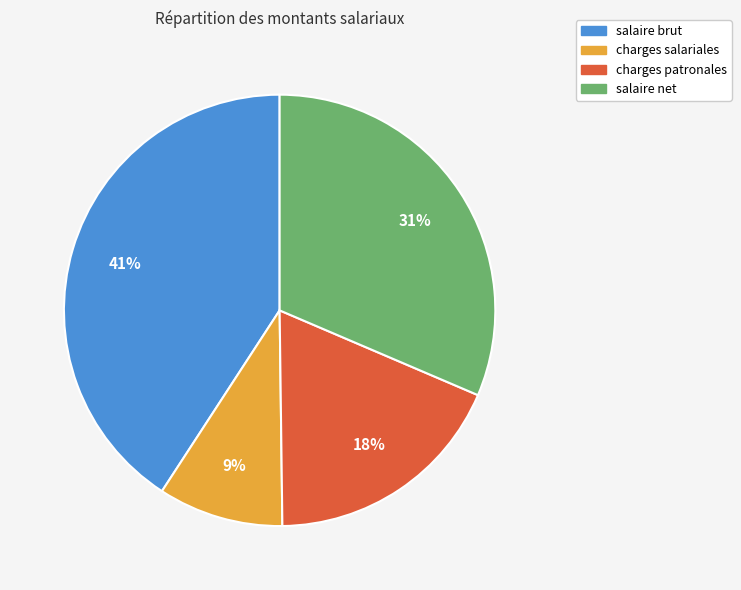

How many slices are in this pie chart?

4